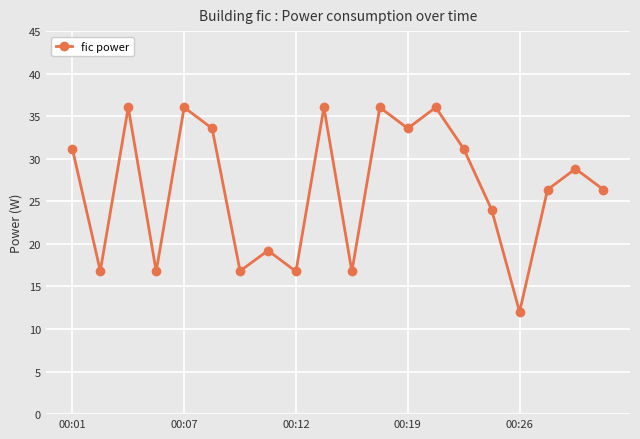

What is the difference between the maximum and second lowest values?

19.3